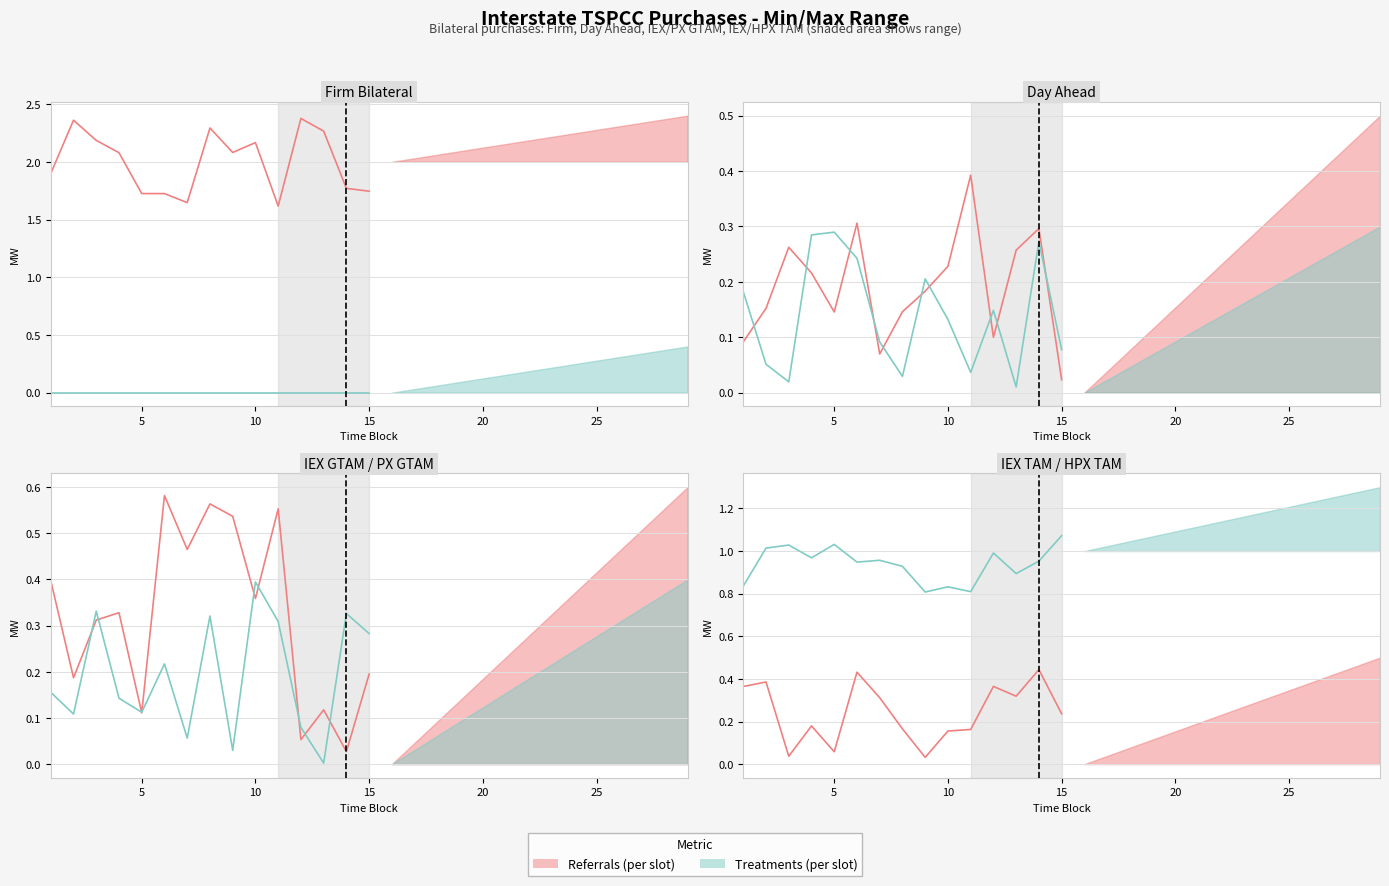

True or false: Treatments (per slot) has more than 2 points higher than both neighbors.

True